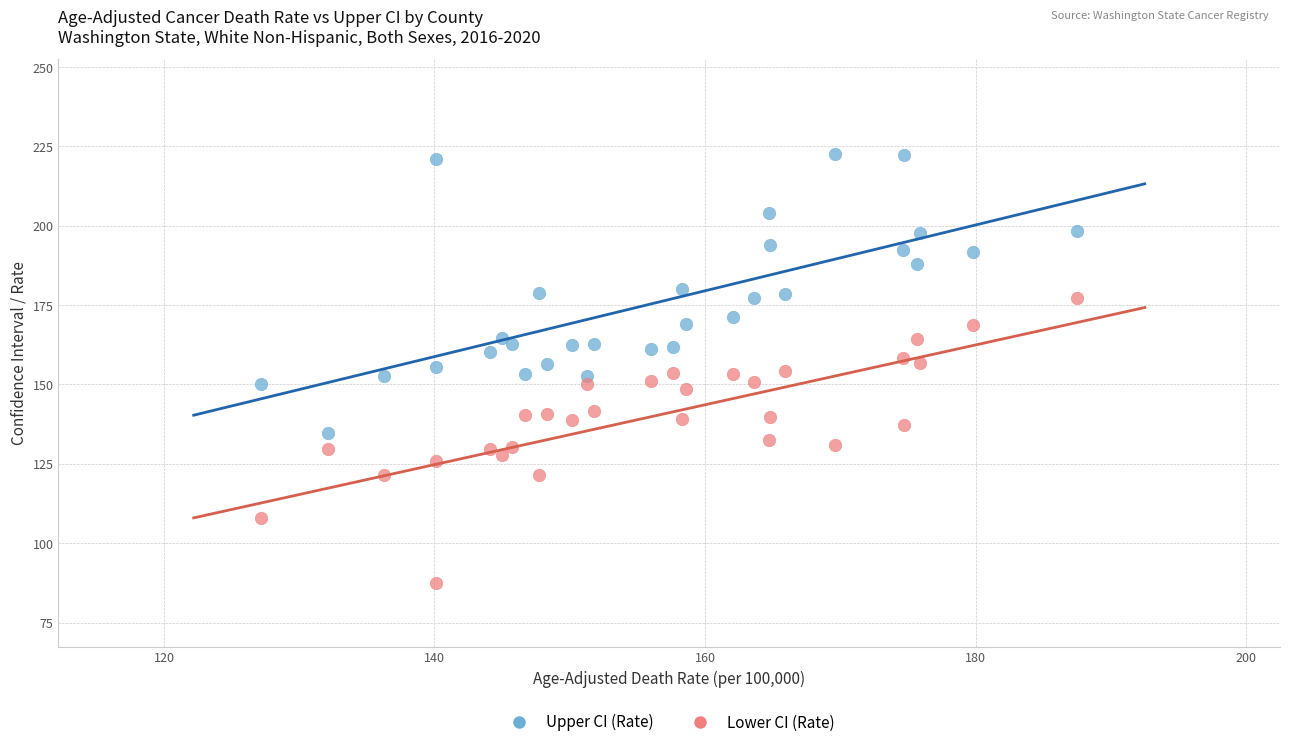

Which series reaches the maximum Y coordinate?

Upper CI (Rate)